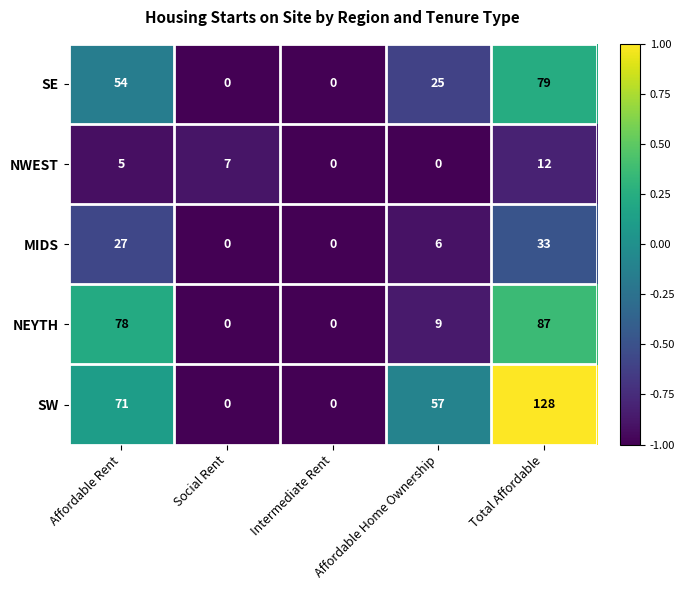

At which category does the chart reach its peak across all series?

Total Affordable